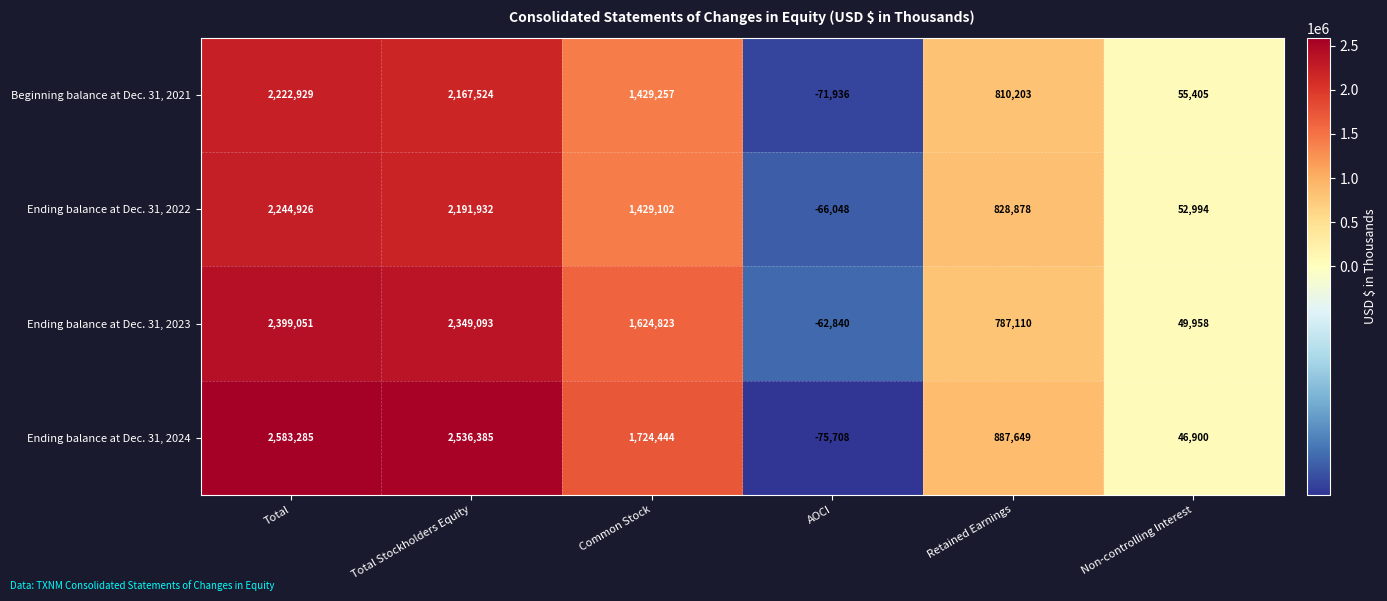

How many categories are shown in the chart?

6